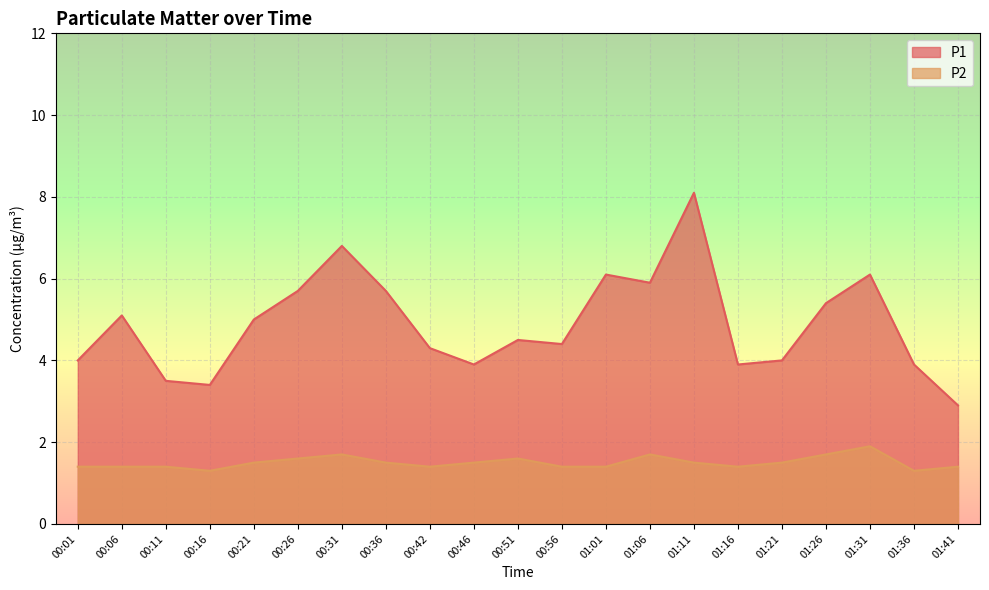

True or false: P2 and P1 intersect in this chart.

False